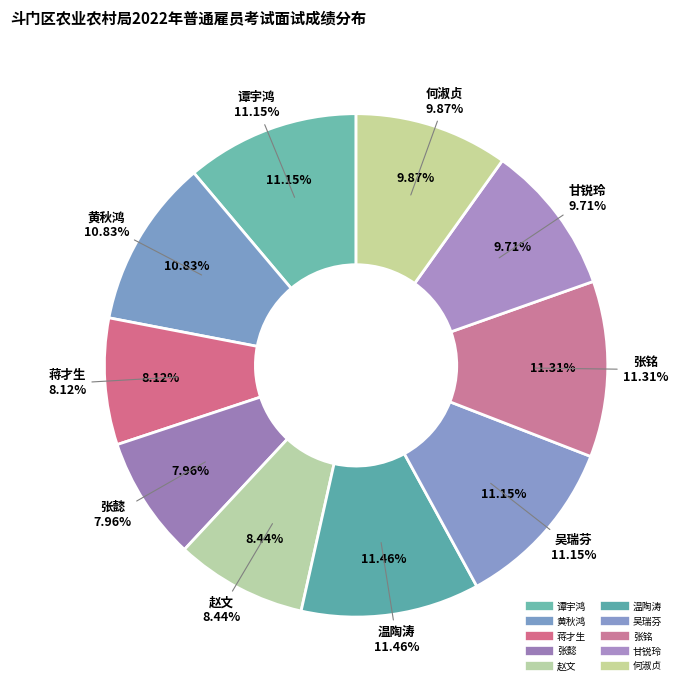

What percentage is NOT represented by 黄秋鸿?

89.2%